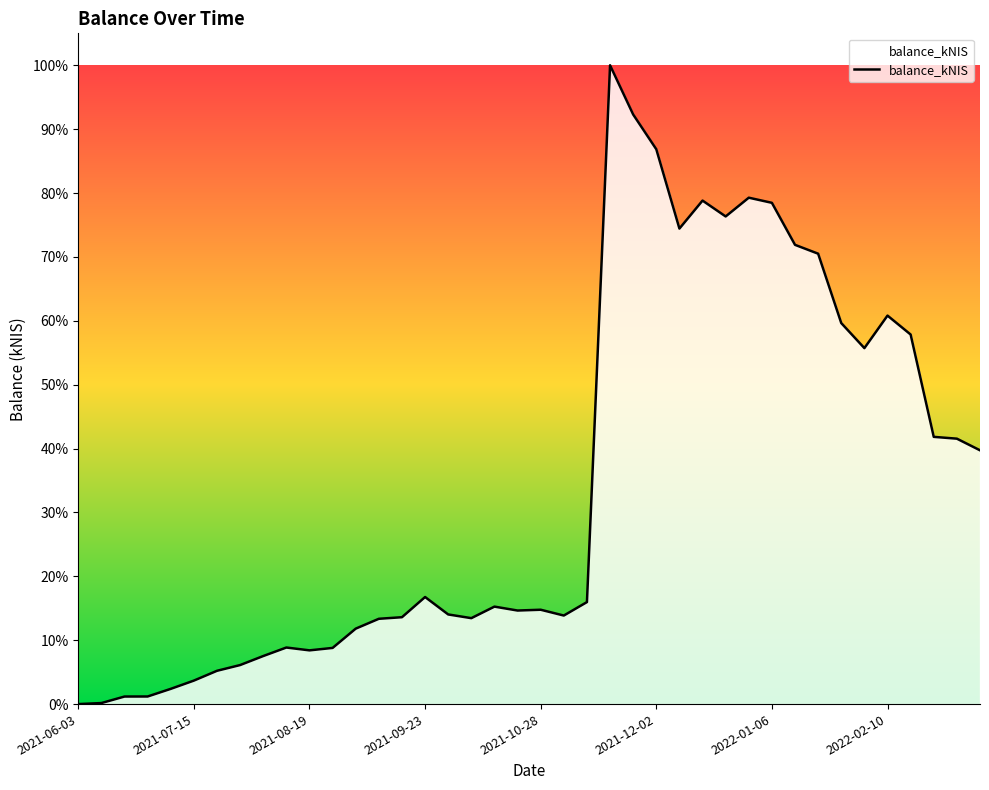

Does the chart have visible grid lines?

No